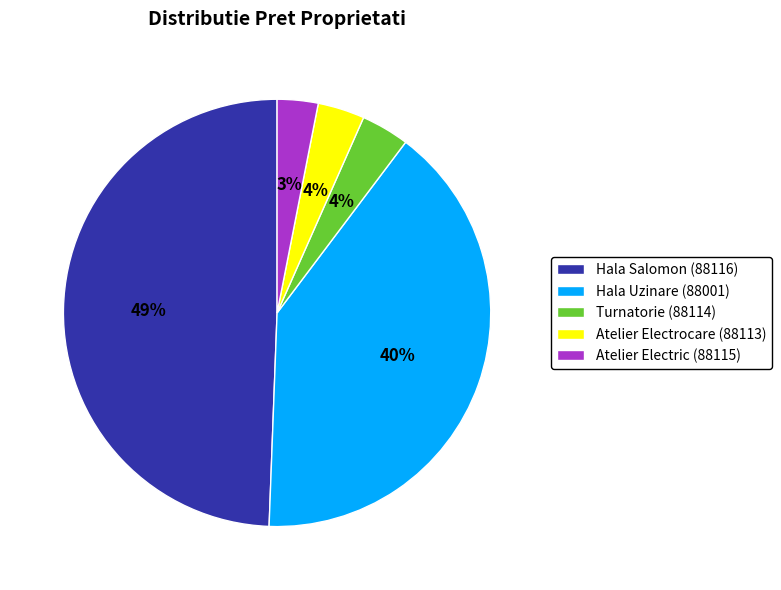

To the nearest percent, what portion does Hala Salomon (88116) represent?

49%